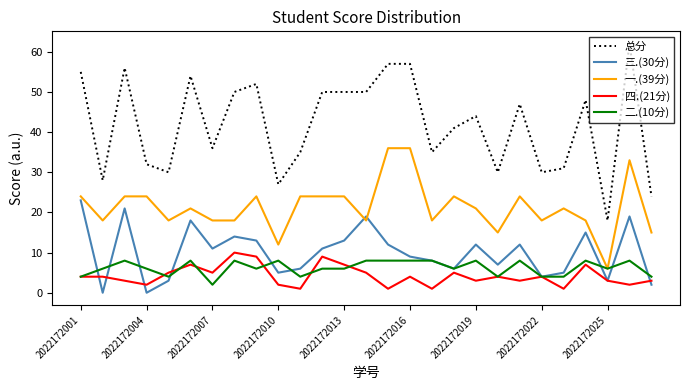

Which series has the largest total across all categories?

总分